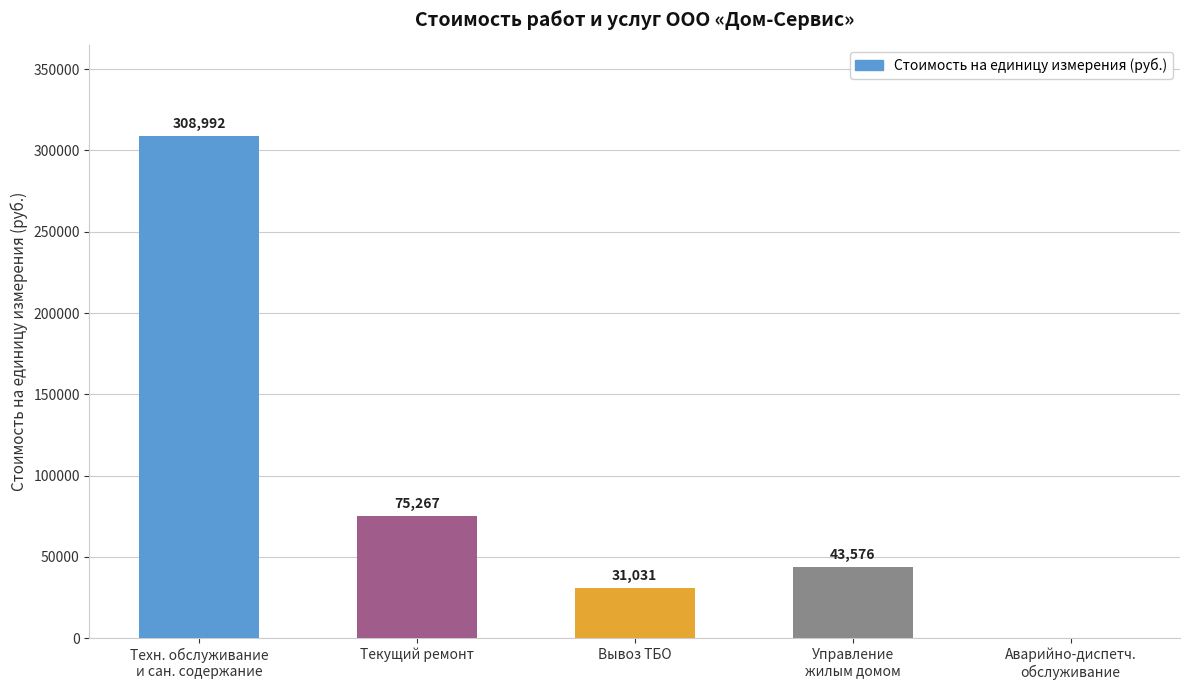

What is the change in value from Текущий ремонт to Вывоз ТБО?

-44236.1